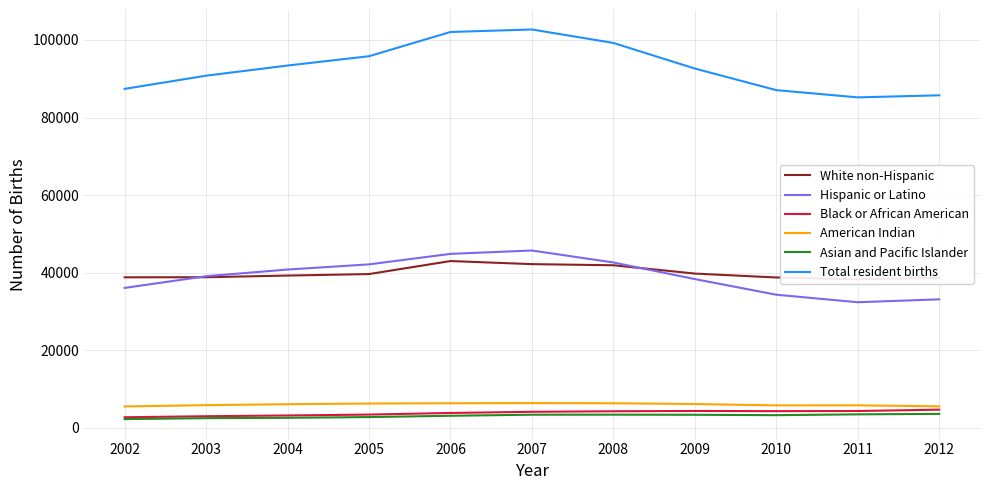

The value of Asian and Pacific Islander at 2003 is 3781. True or false?

False